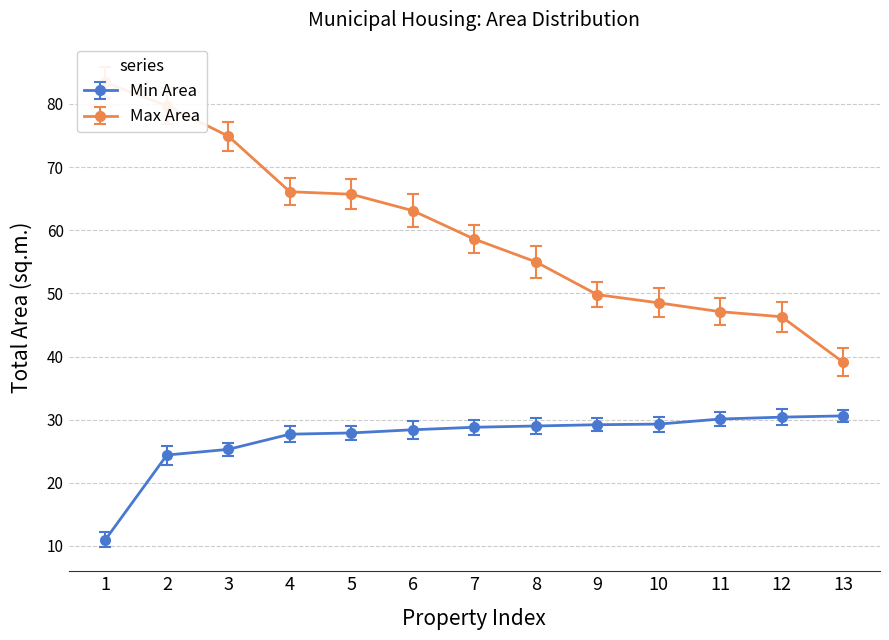

What is the maximum value for Max Area?

83.4